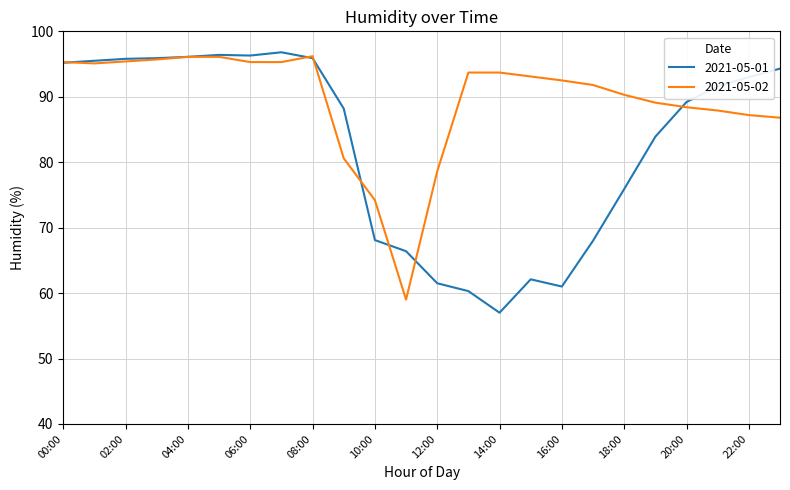

List the series in order of their peak value, lowest first.

2021-05-02, 2021-05-01